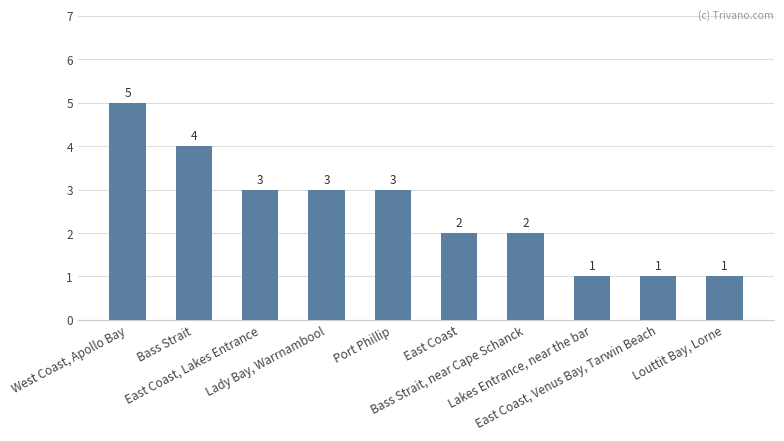

What is the sum of all values?

25